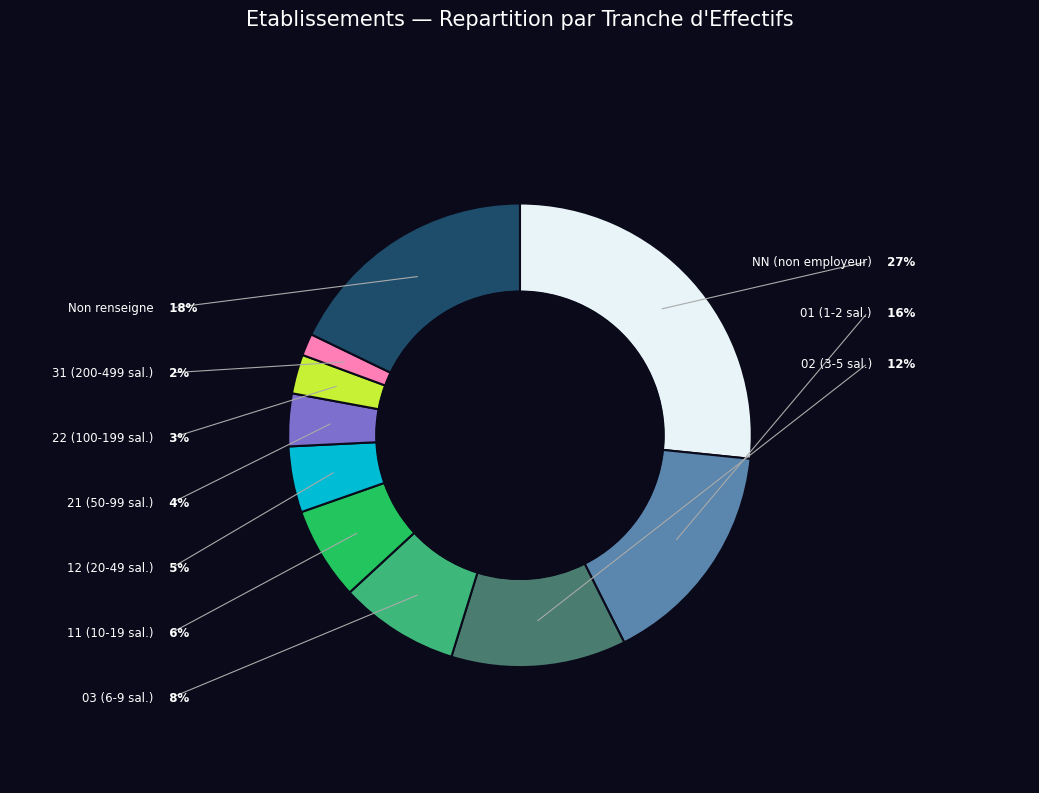

To the nearest percent, what is the average slice percentage?

10%